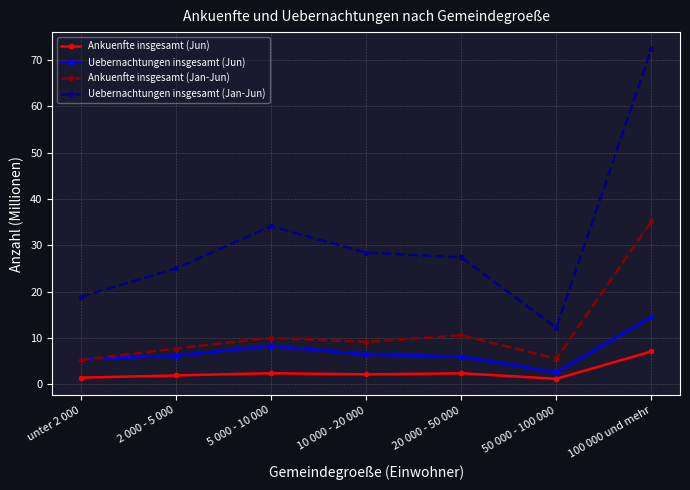

Which series has the widest spread of values?

Uebernachtungen insgesamt (Jan-Jun)